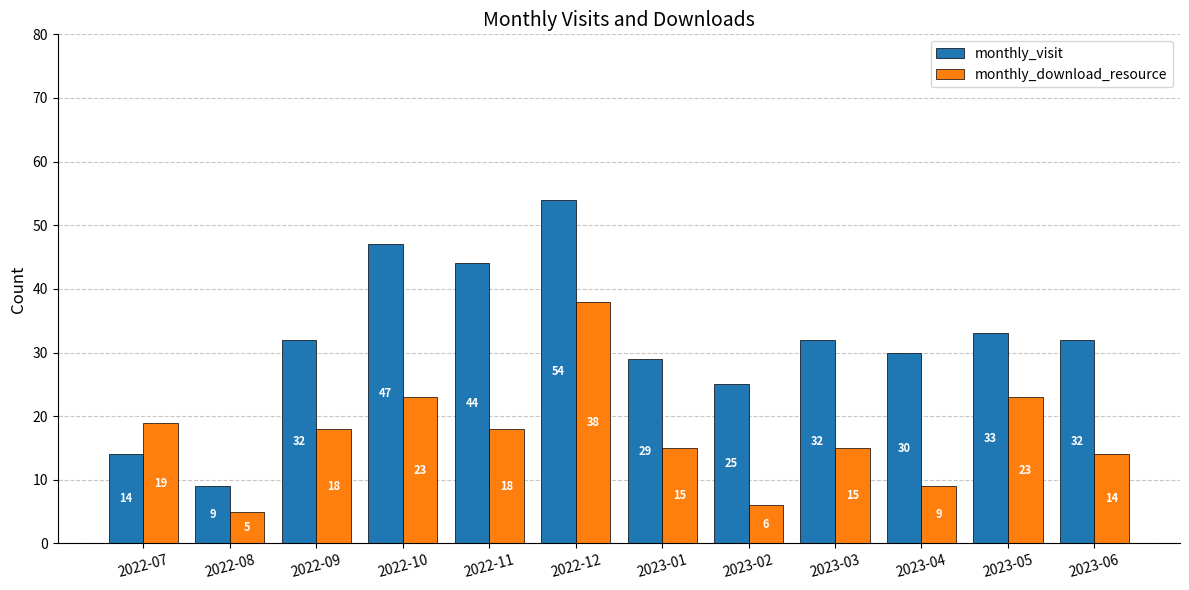

Rank the series by their average value, from highest to lowest.

monthly_visit, monthly_download_resource